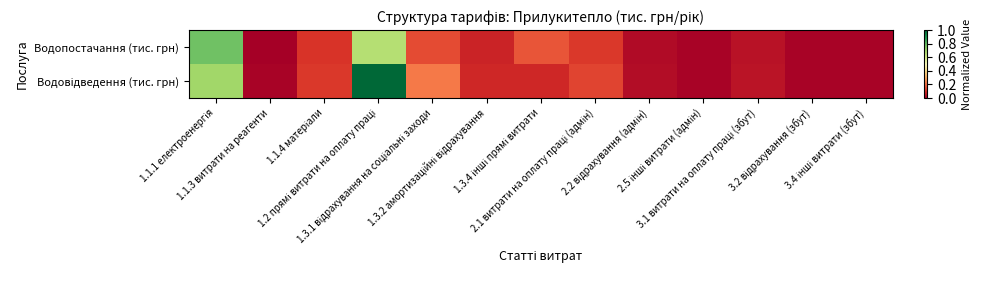

What is the maximum value shown in the chart?

1.0